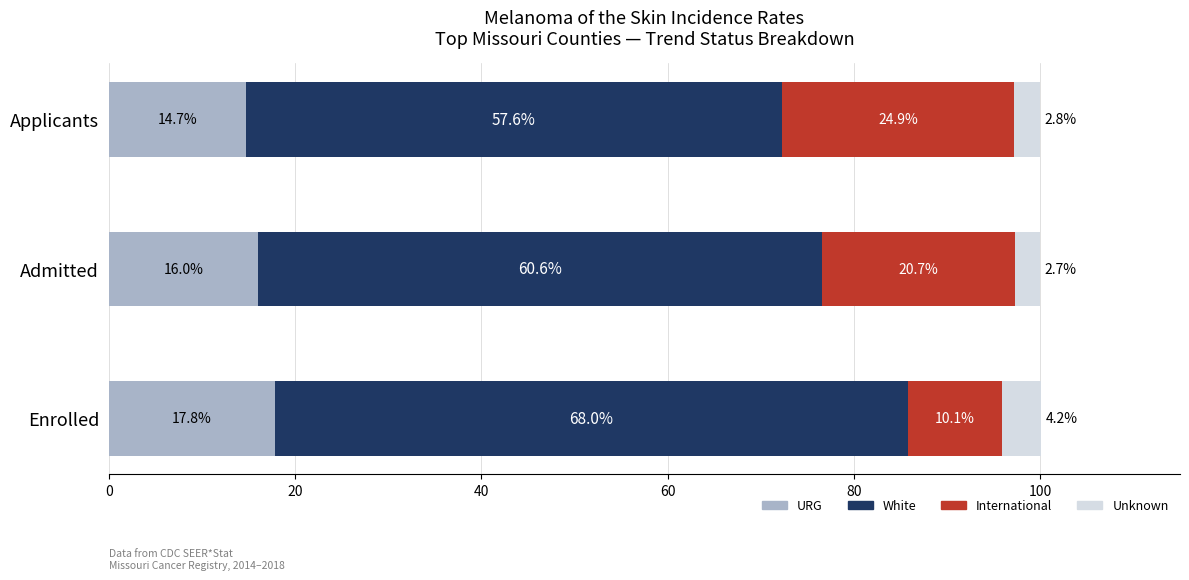

True or false: URG has a value of 7.4 at Admitted.

False